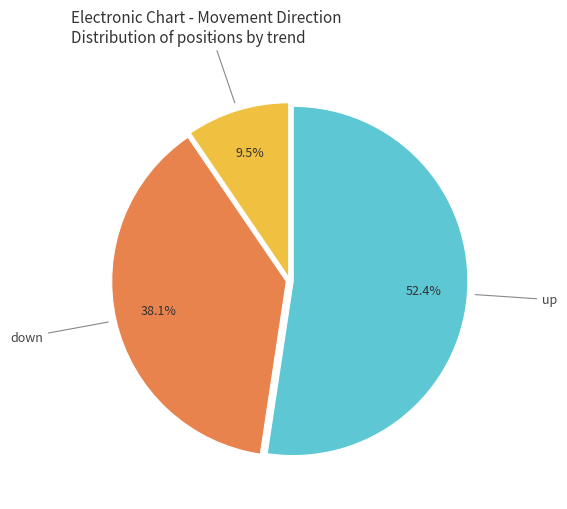

Is there a majority slice in this chart?

Yes